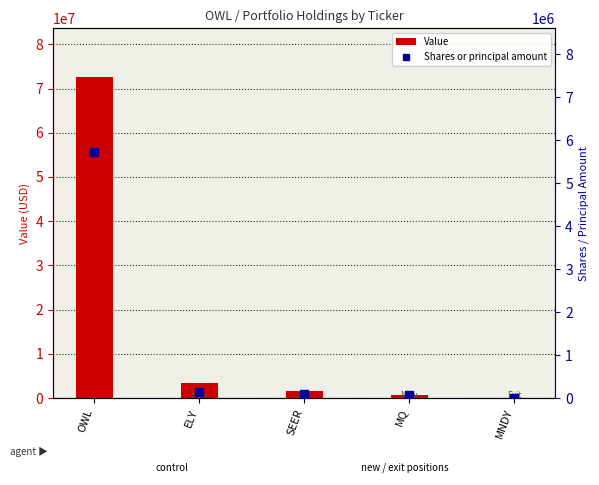

Where is Value nearest to the value 36349500?

ELY